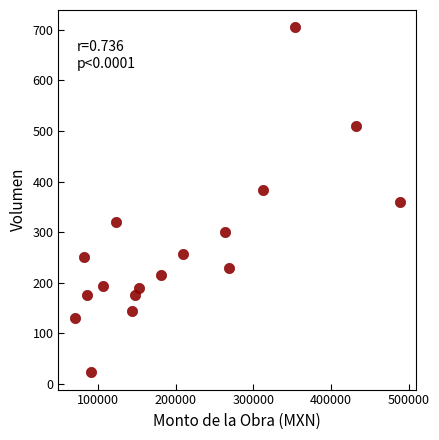

What is the range of Y values (max minus min)?

682